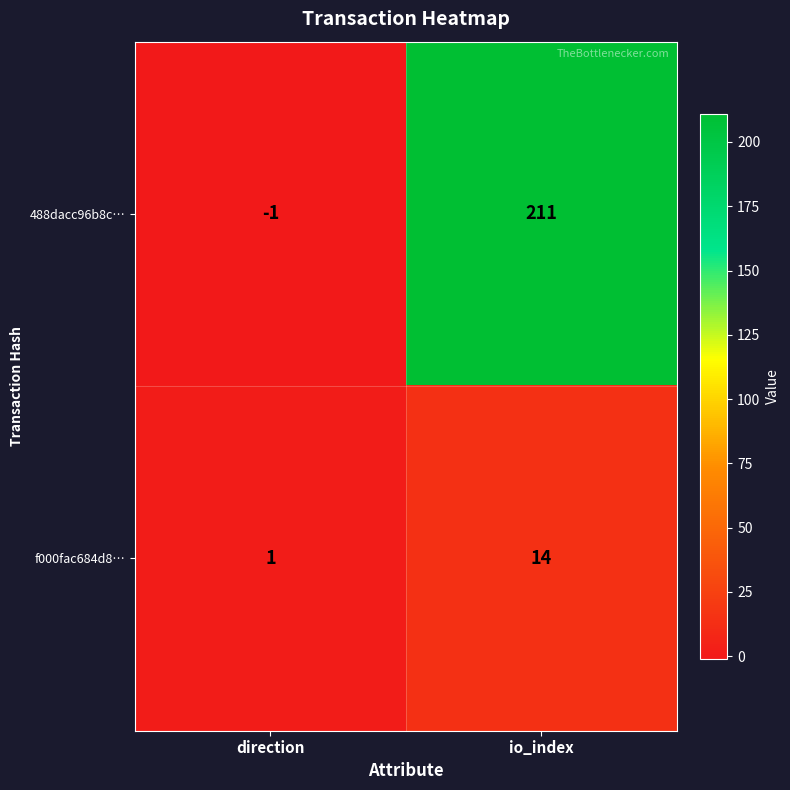

List the series in order of their peak value, highest first.

488dacc96b8c…, f000fac684d8…